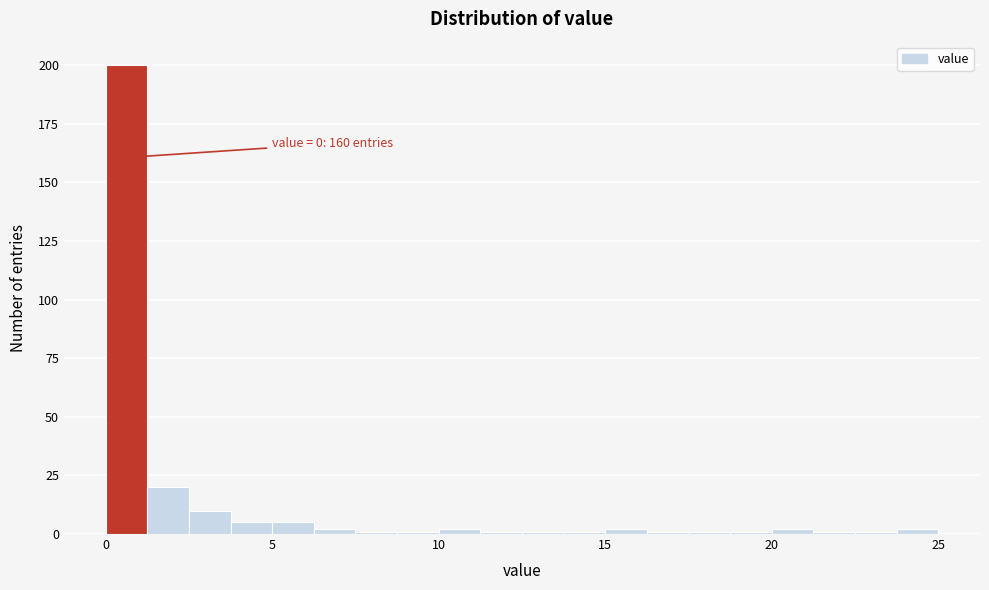

Around what value on the x-axis is the tallest bar? Give the approximate position of its centre, as read against the axis.

0.5